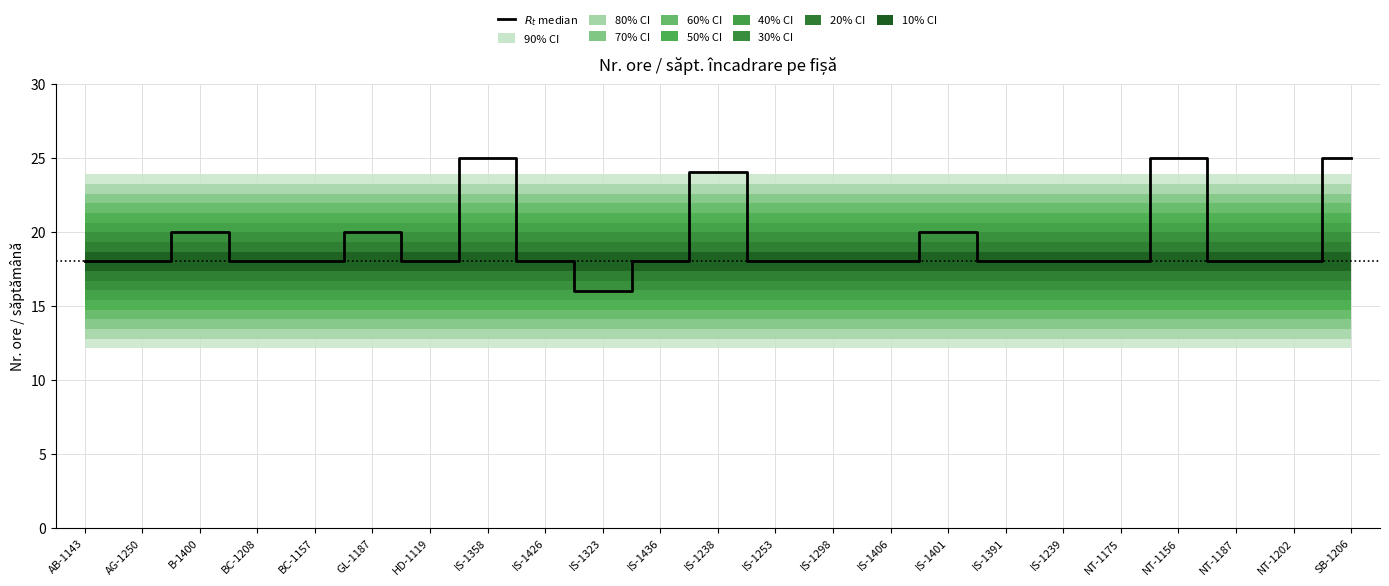

What is the change in value from GL-1187 to SB-1206?

+5